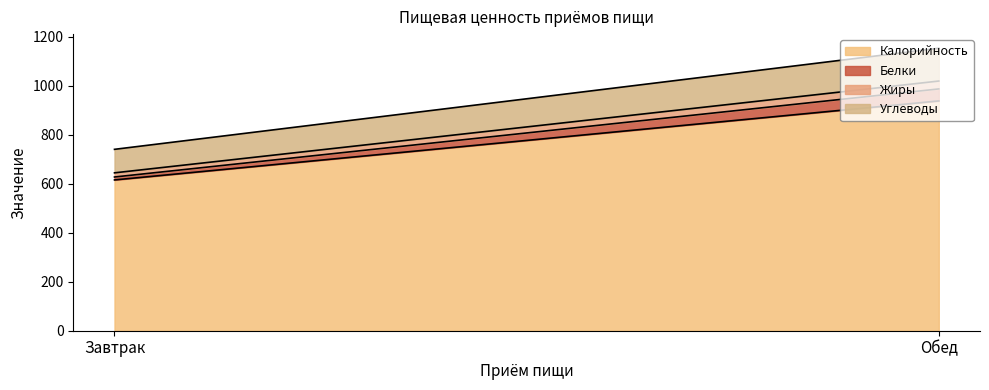

What is the lowest value of the Белки series?

12.0